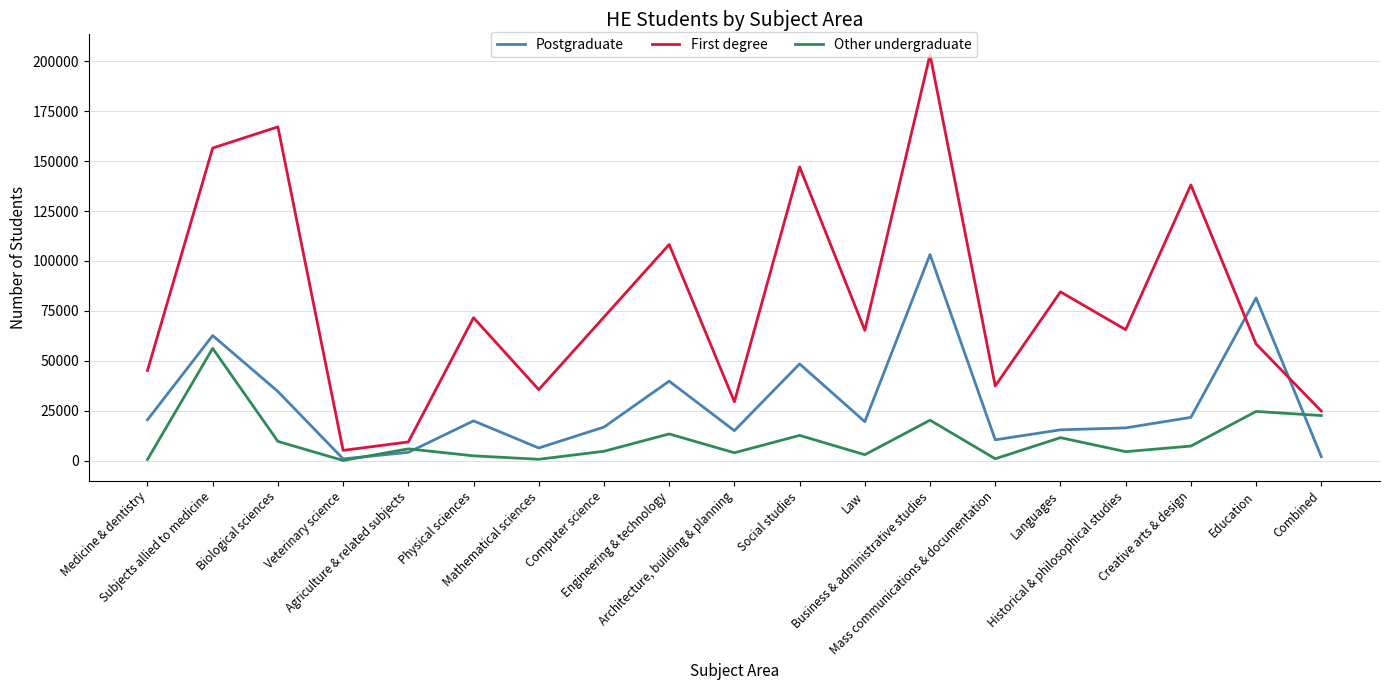

At which label does First degree first exceed 65550?

Subjects allied to medicine